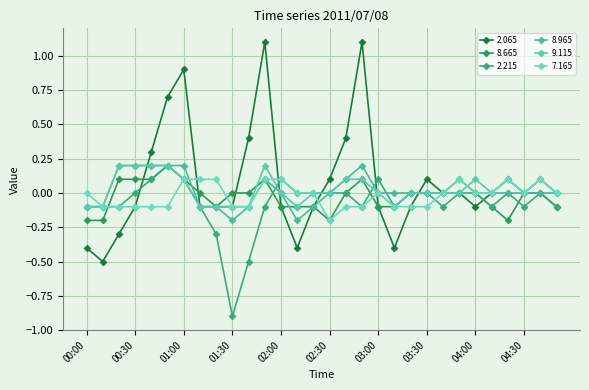

At which label does 7.165 reach its minimum?

02:30